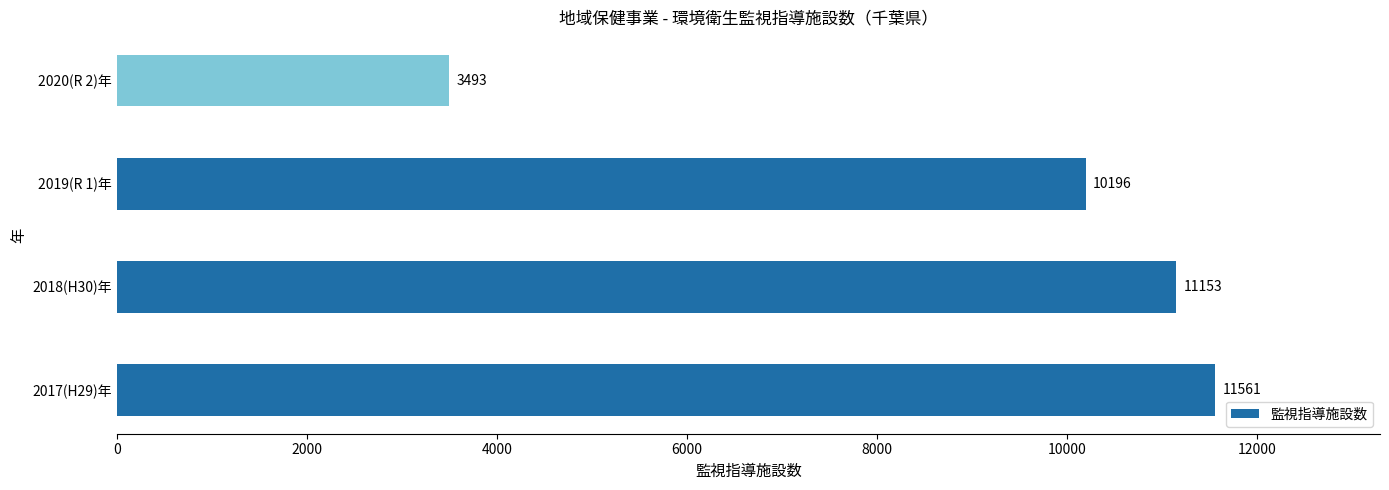

Is it true that the value at 2018(H30)年 is 14600?

False